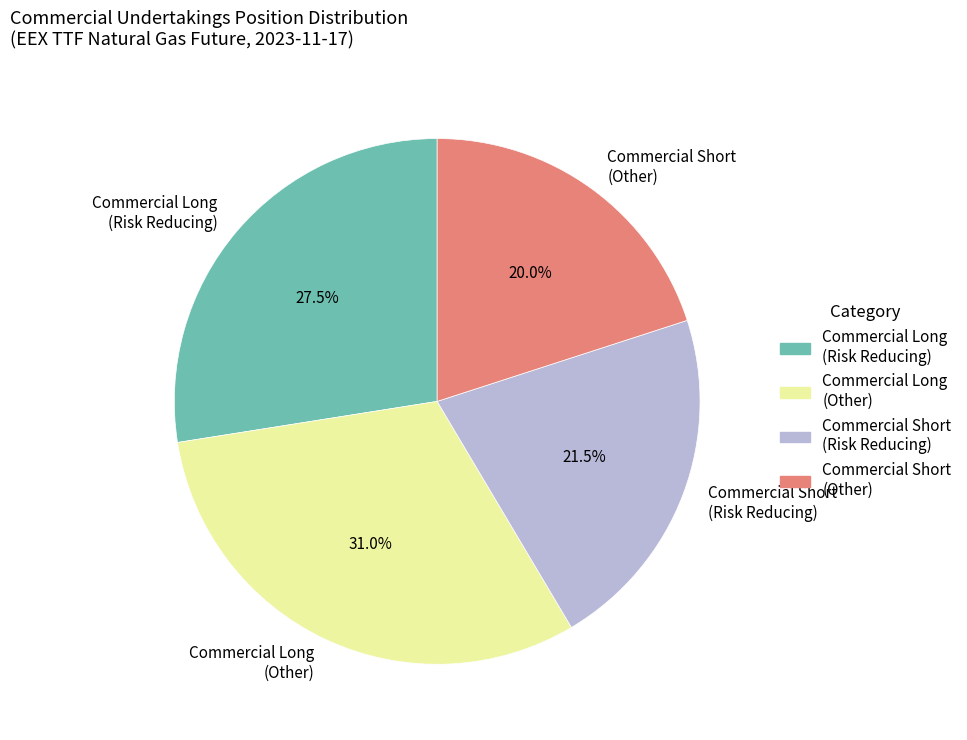

What is the ratio of the value at Commercial Long (Other) to the value at Commercial Short (Other)?

1.6